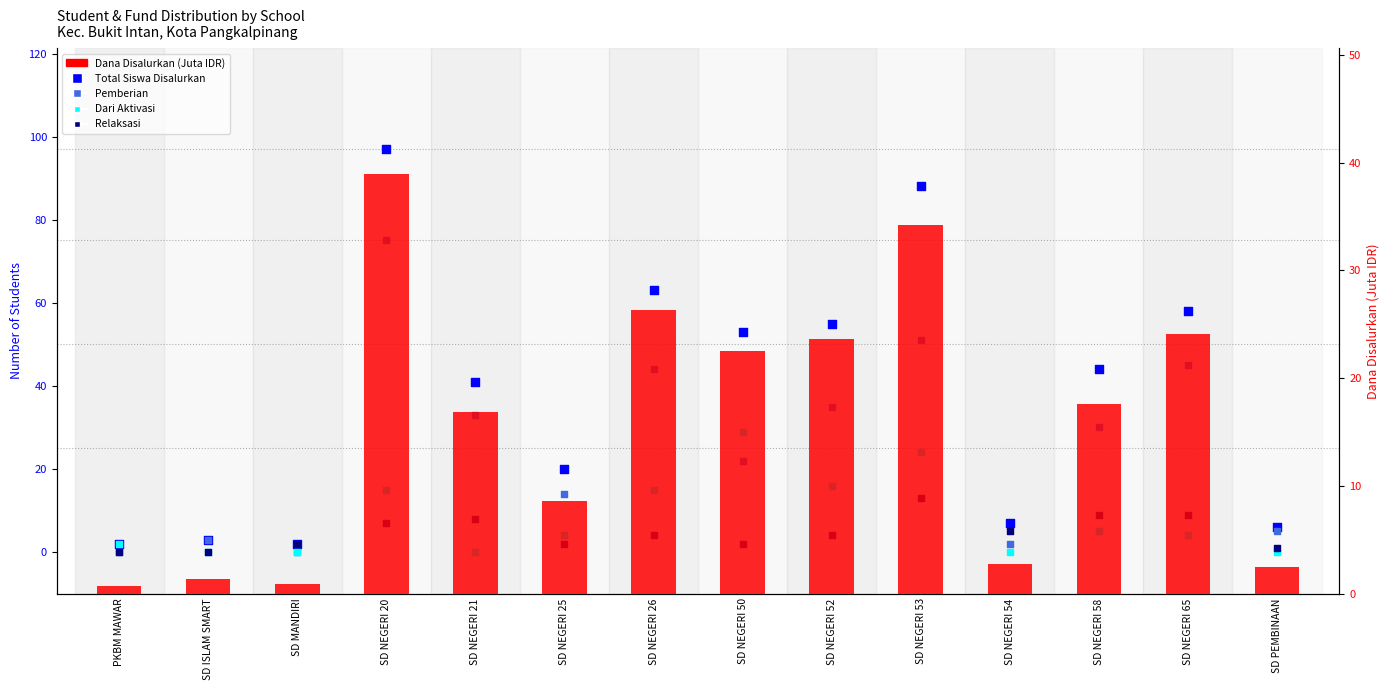

Is the value of Dari Aktivasi Nominasi at SD ISLAM SMART greater than the value of Relaksasi at SD NEGERI 53?

No